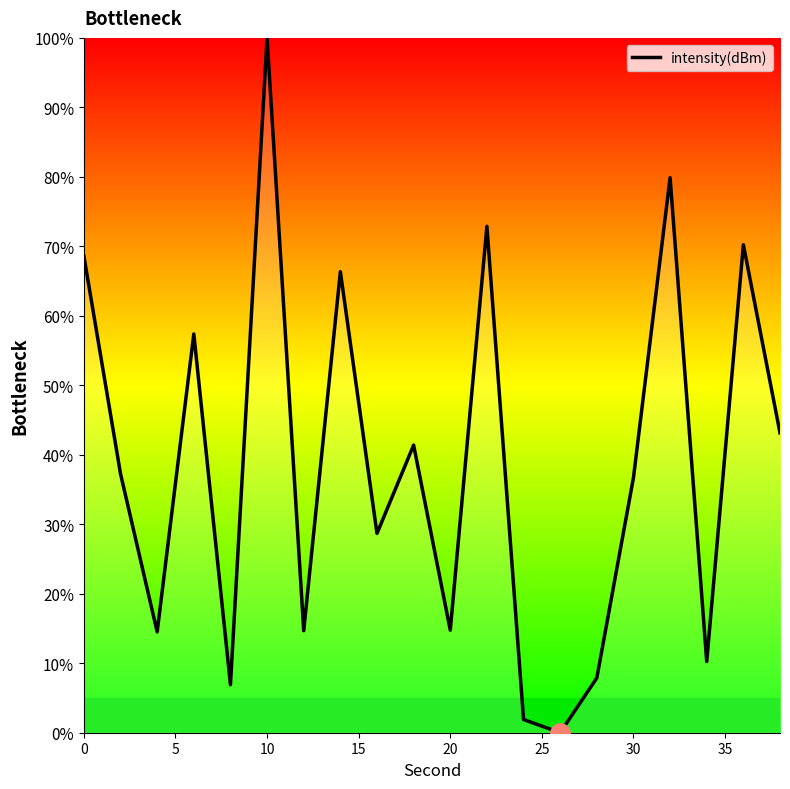

What is the greatest value displayed?

100.0